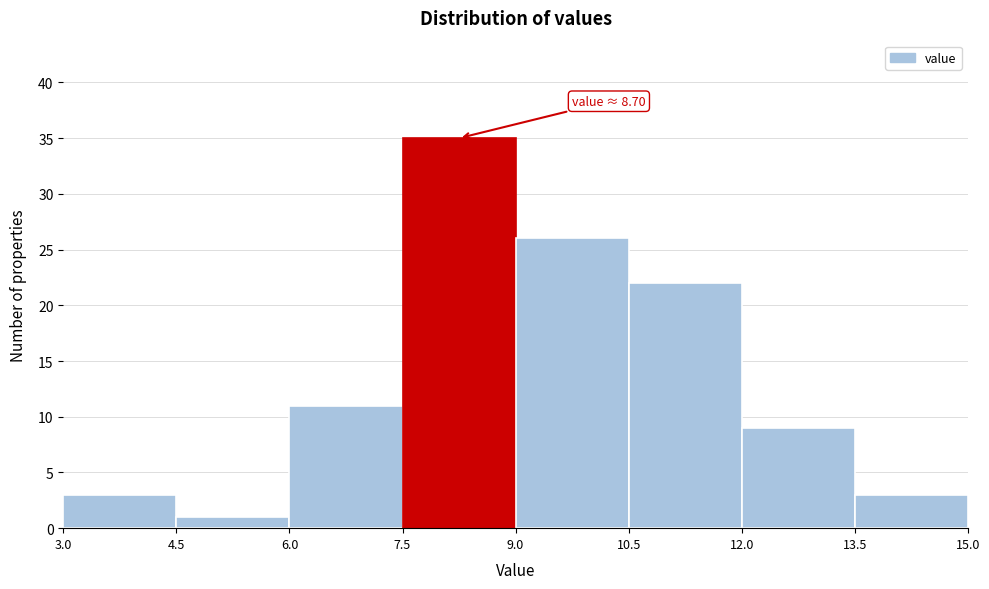

Which range on the x-axis has the tallest bar?

7.5 to 9.0